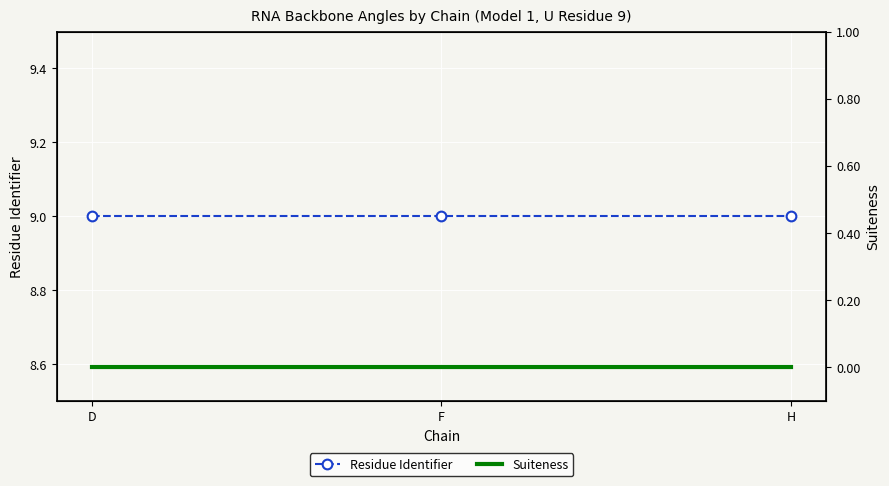

List the series in order of their peak value, lowest first.

Suiteness, Residue Identifier